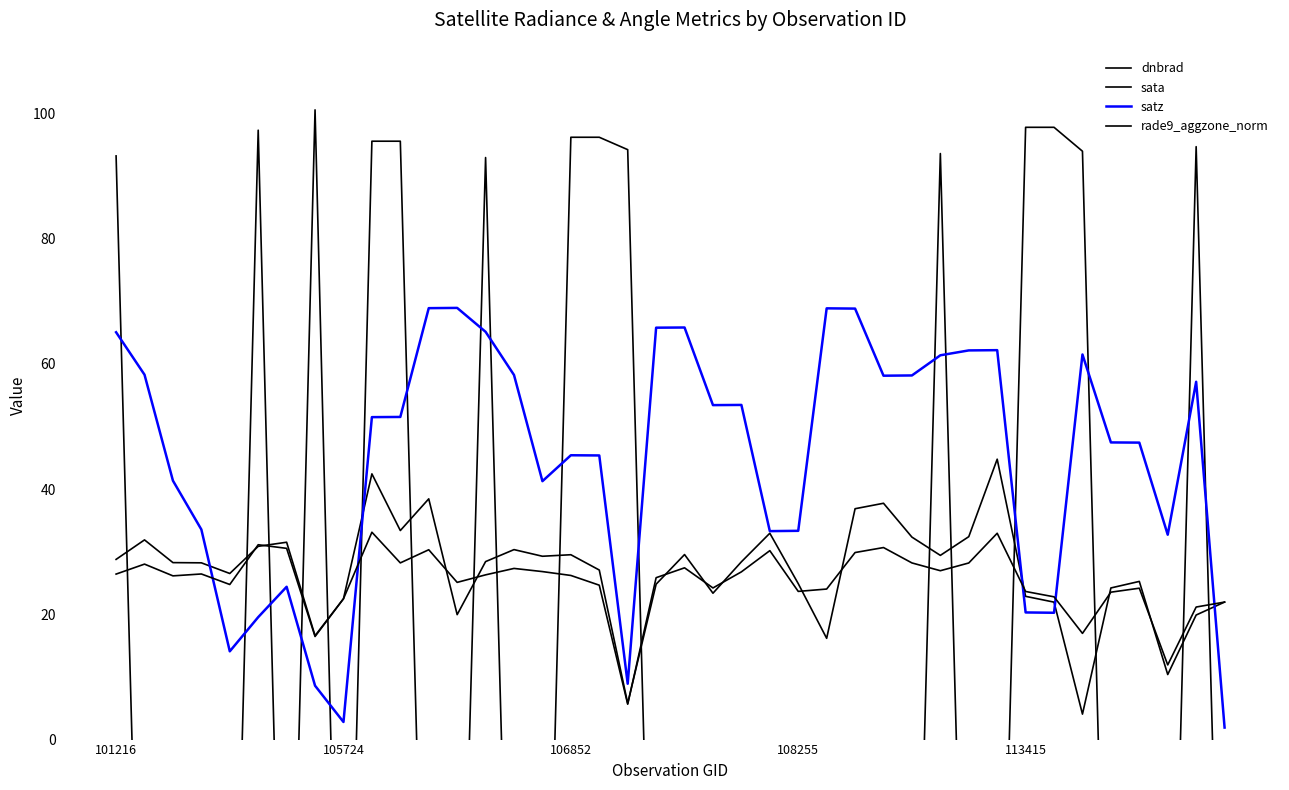

At which label is satz closest to 35?

108255